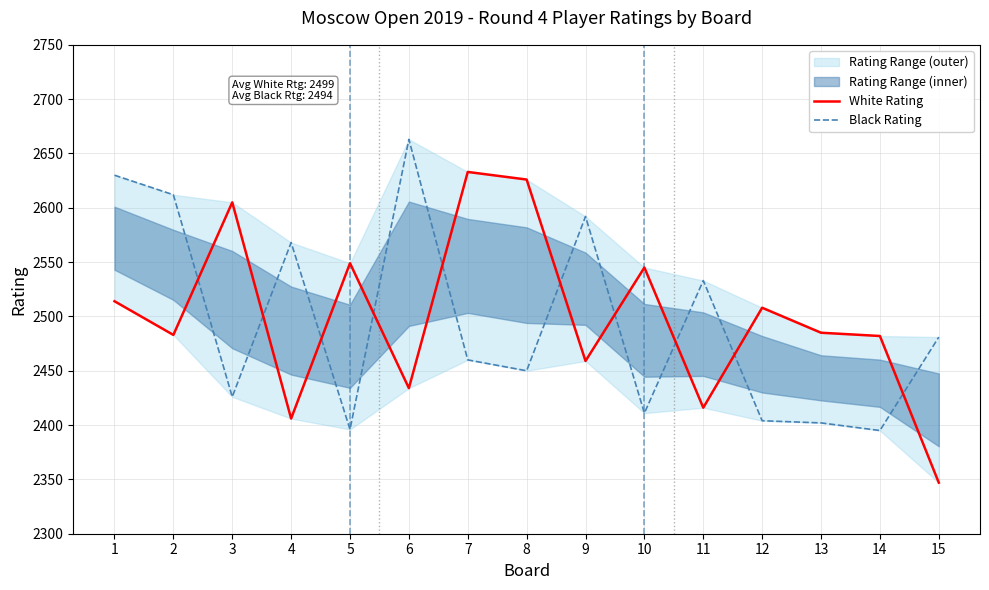

At which label does Black Rating first exceed 2460?

1